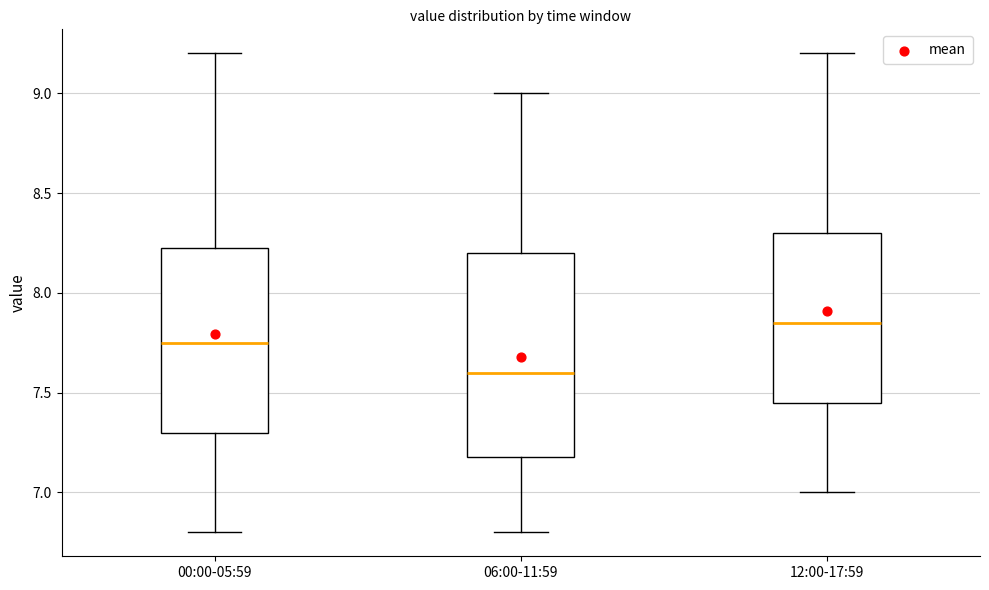

Where does the median line of the box for 06:00-11:59 sit on the y-axis? The values are not printed on the chart, so give them approximately, as read against the axis.

7.60